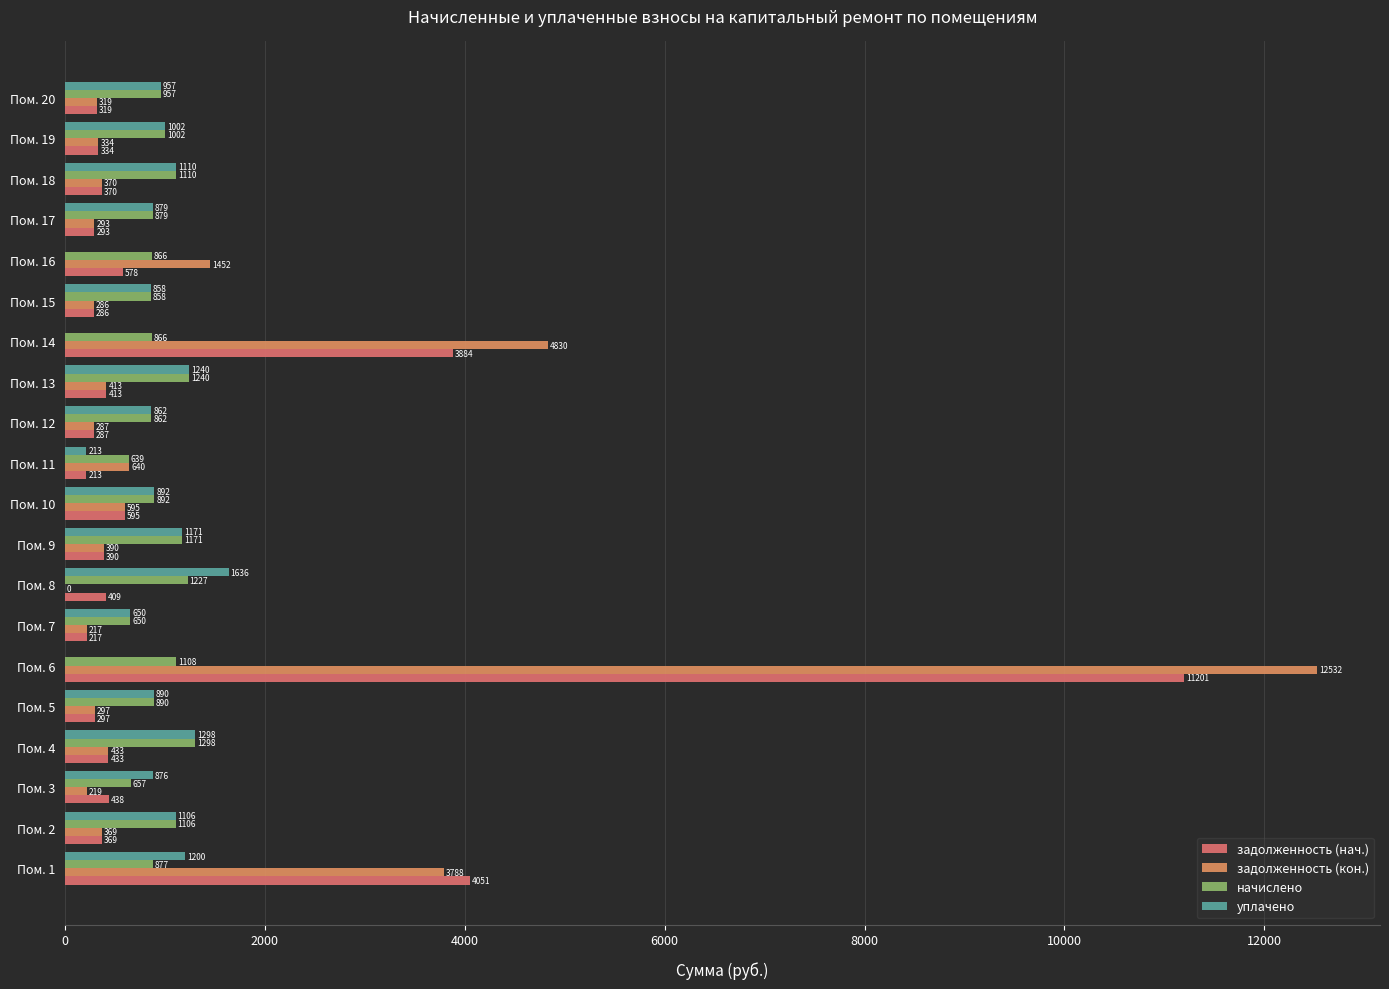

Which category has the highest value in the начислено series?

Пом. 4